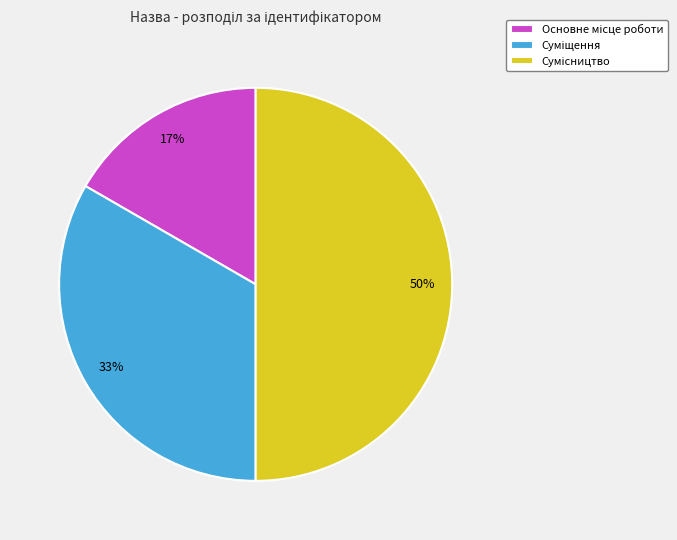

To the nearest percent, what is the difference between the largest and smallest slice percentages?

33%